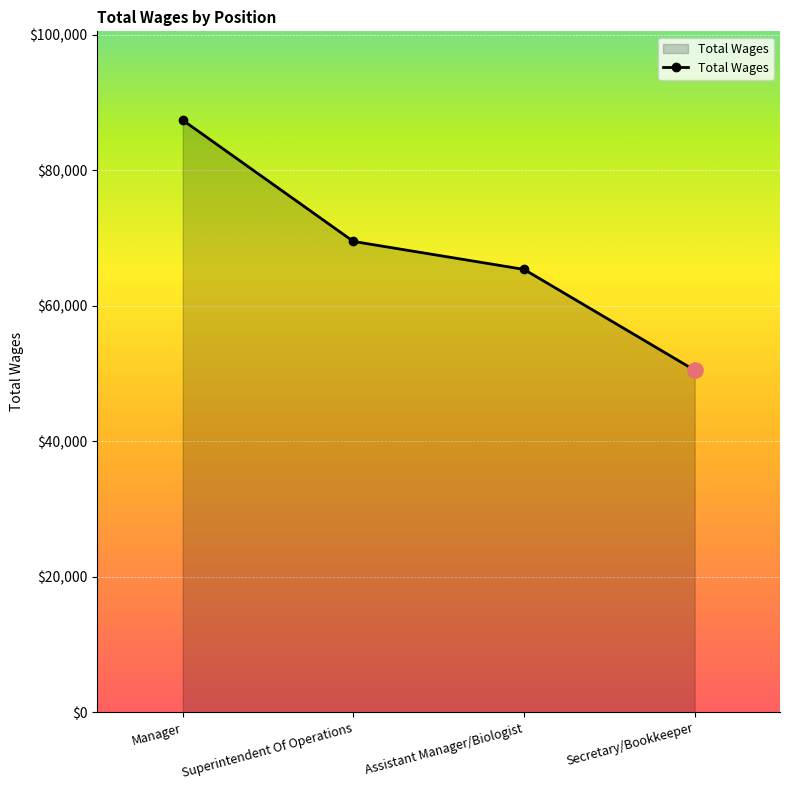

What is the ratio of the value at Secretary/Bookkeeper to the value at Superintendent Of Operations?

0.7